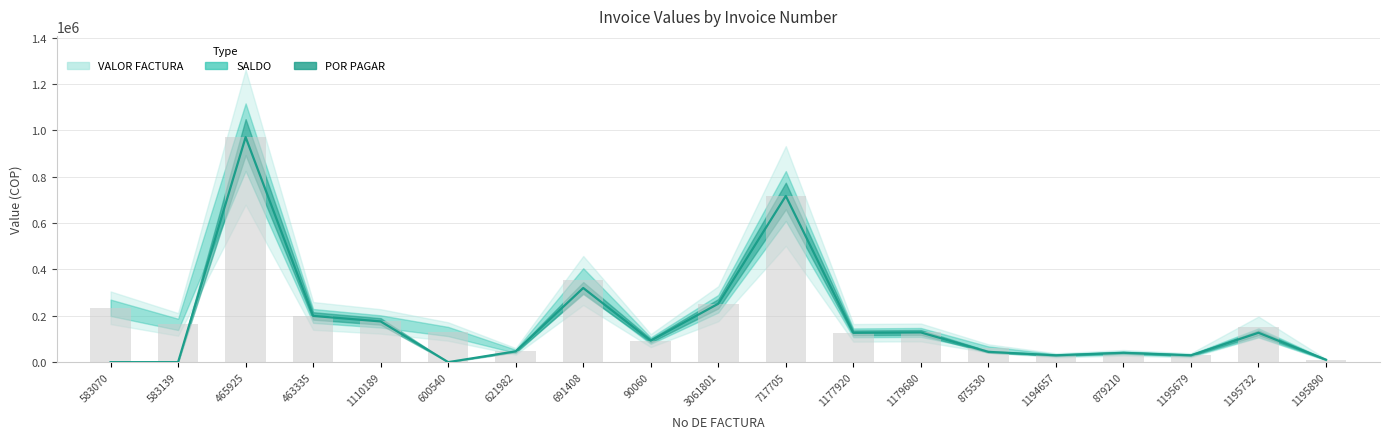

What is the label of the 6th bar from the left?

600540